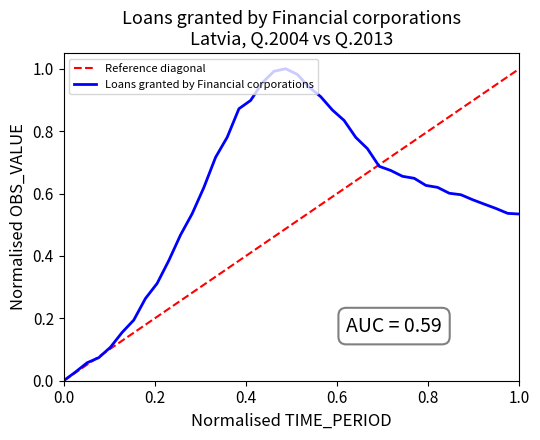

True or false: Loans granted by Financial corporations has a value of 0.9 at 1.0.

False